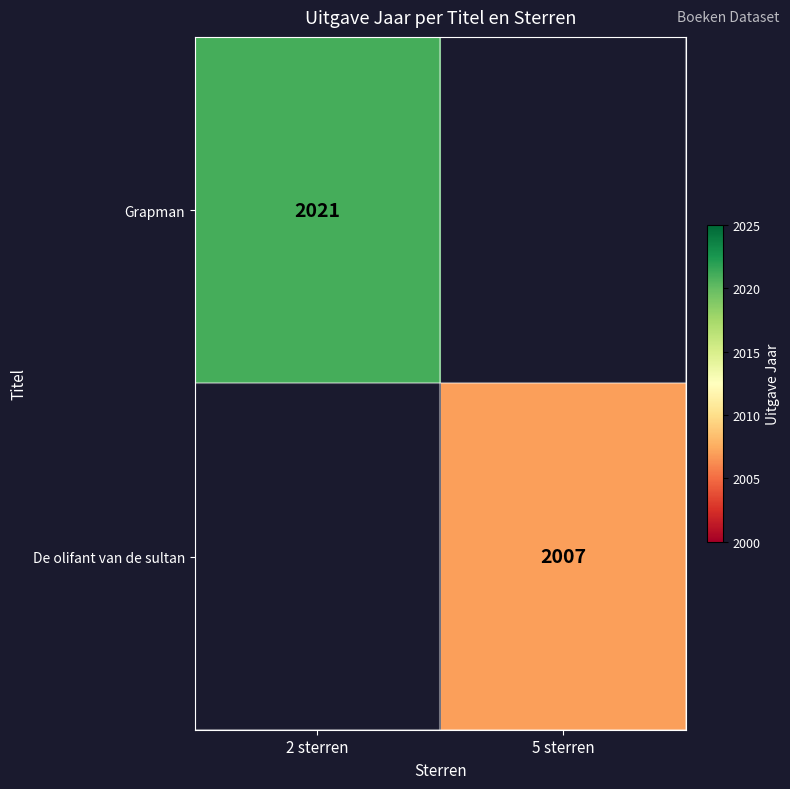

Which label corresponds to the smallest value in the chart?

5 sterren